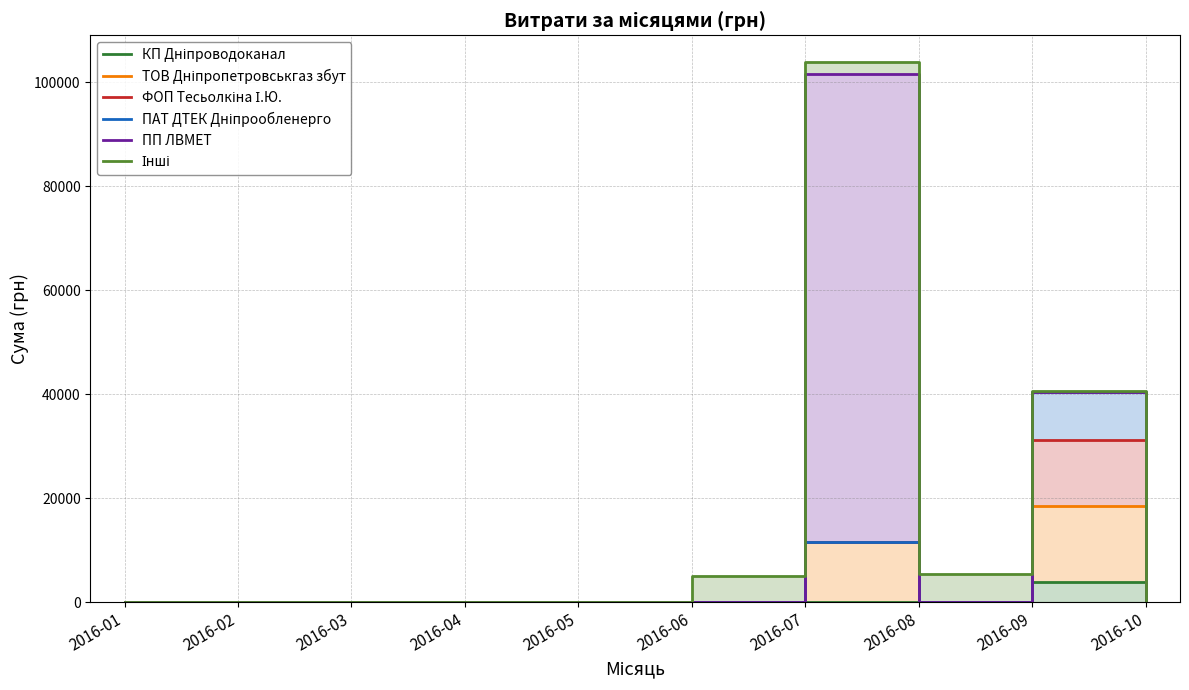

Rank the categories by ТОВ Дніпропетровськгаз збут value from highest to lowest.

2016-09, 2016-07, 2016-01, 2016-02, 2016-03, 2016-04, 2016-05, 2016-06, 2016-08, 2016-10